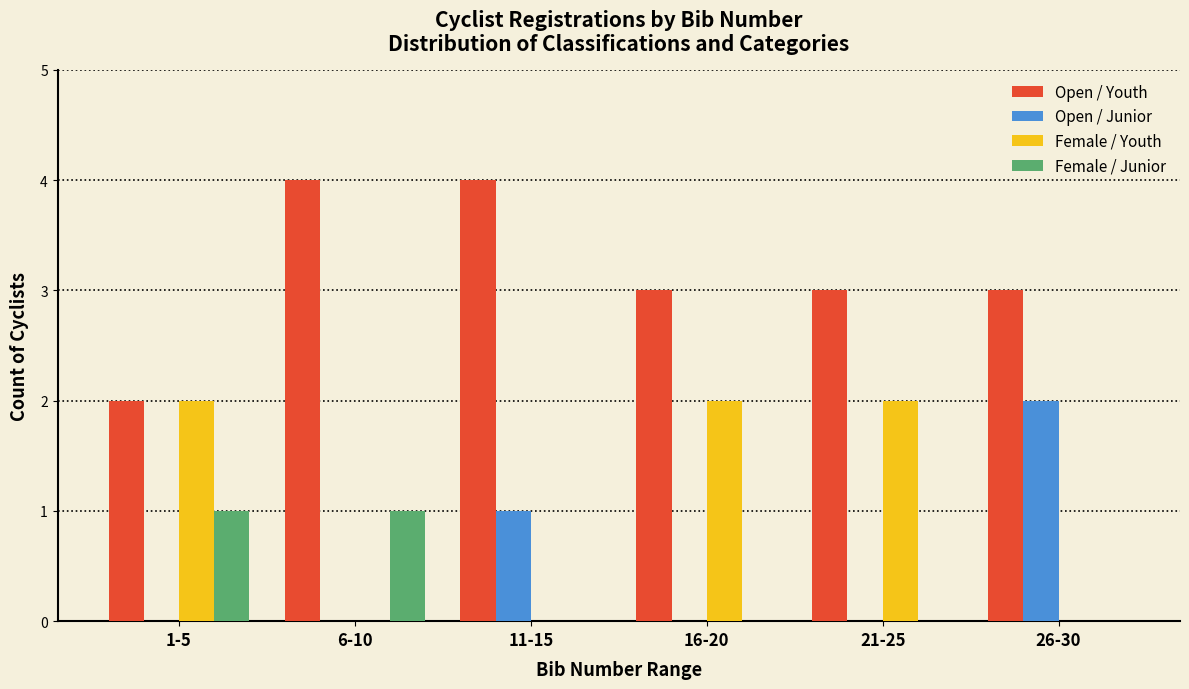

Reading left to right, list all the values displayed in this chart.

Open / Youth: 1-5=2	6-10=4	11-15=4	16-20=3	21-25=3	26-30=3
Open / Junior: 1-5=0	6-10=0	11-15=1	16-20=0	21-25=0	26-30=2
Female / Youth: 1-5=2	6-10=0	11-15=0	16-20=2	21-25=2	26-30=0
Female / Junior: 1-5=1	6-10=1	11-15=0	16-20=0	21-25=0	26-30=0